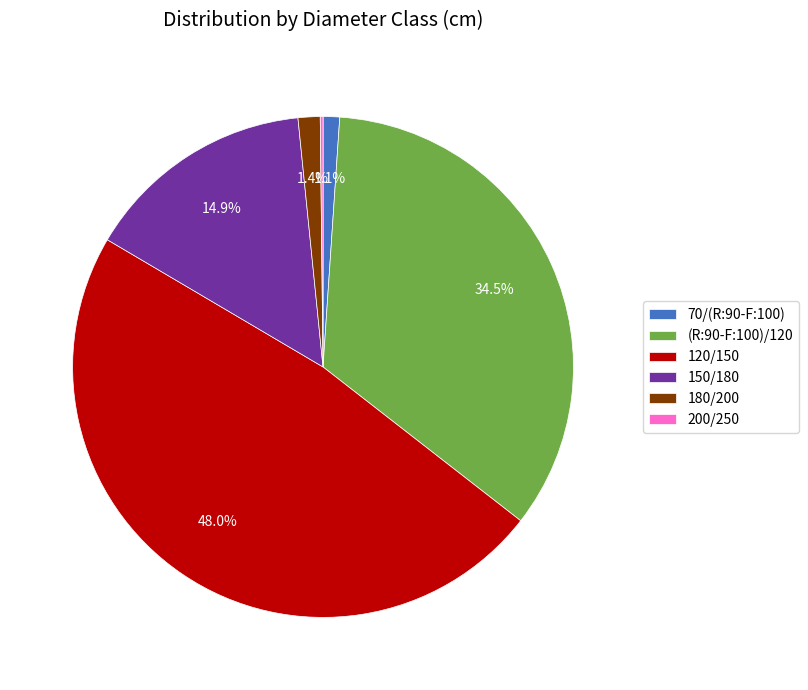

Does 120/150 represent more than half of the total?

No